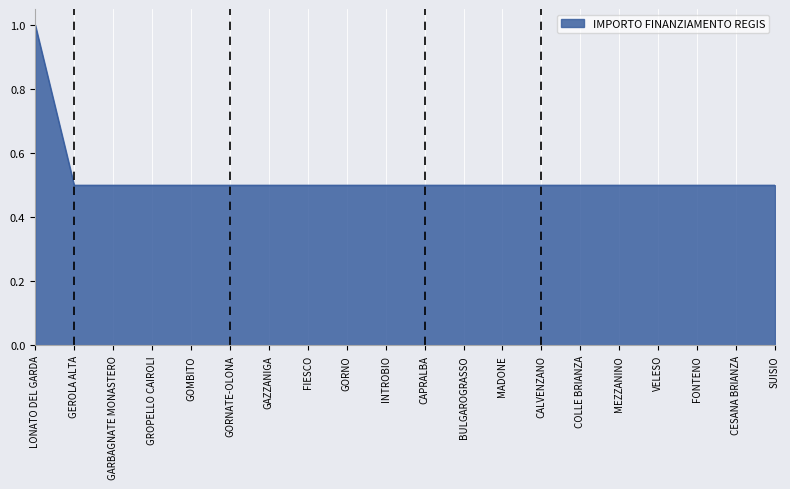

Reading left to right, extract all data points from this chart.

LONATO DEL GARDA=1.0	GEROLA ALTA=0.5	GARBAGNATE MONASTERO=0.5	GROPELLO CAIROLI=0.5	GOMBITO=0.5	GORNATE-OLONA=0.5	GAZZANIGA=0.5	FIESCO=0.5	GORNO=0.5	INTROBIO=0.5	CAPRALBA=0.5	BULGAROGRASSO=0.5	MADONE=0.5	CALVENZANO=0.5	COLLE BRIANZA=0.5	MEZZANINO=0.5	VELESO=0.5	FONTENO=0.5	CESANA BRIANZA=0.5	SUISIO=0.5